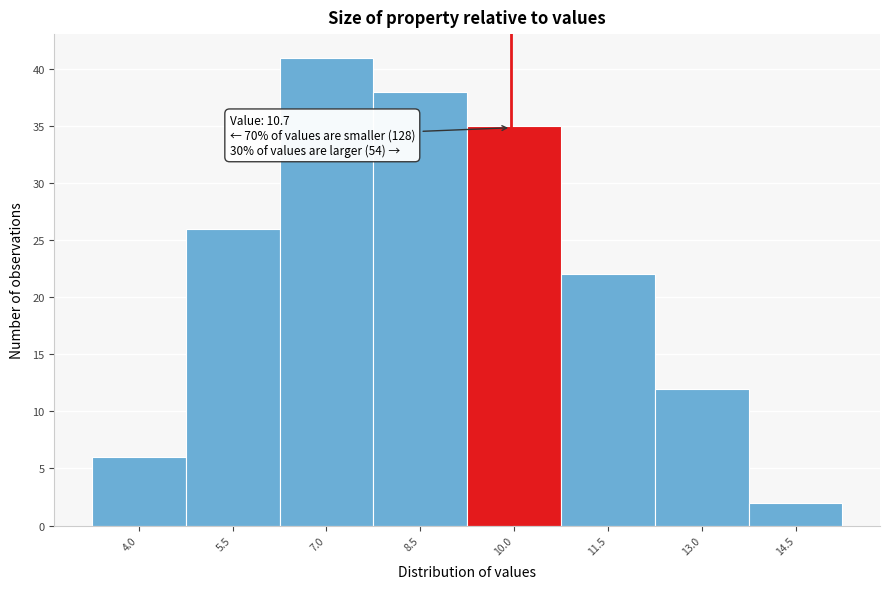

Reading left to right, extract all data points from this chart.

6	26	41	38	35	22	12	2